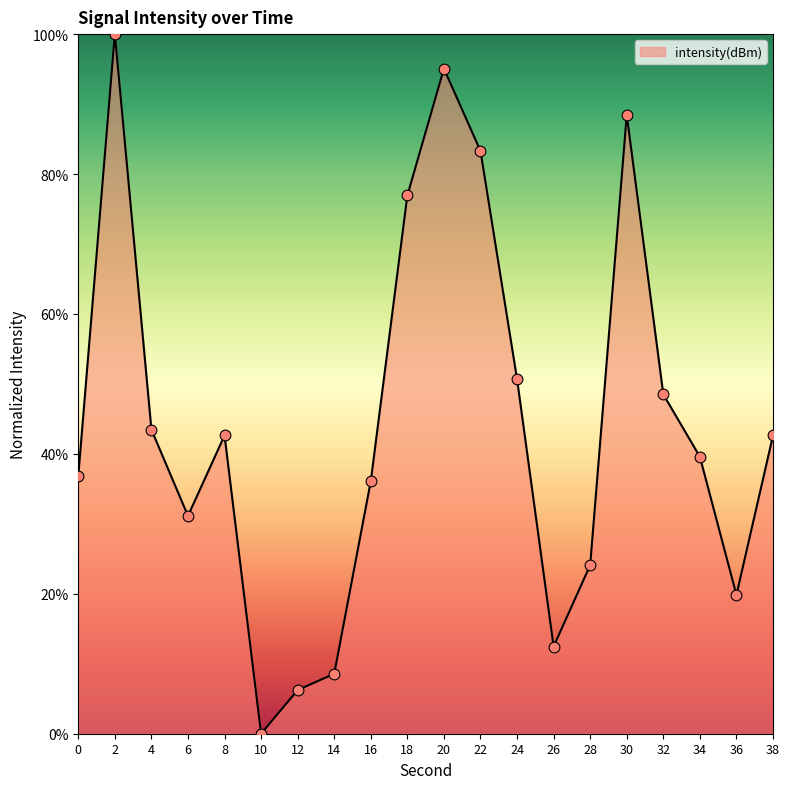

What is the change in value from 4 to 12?

-37.2